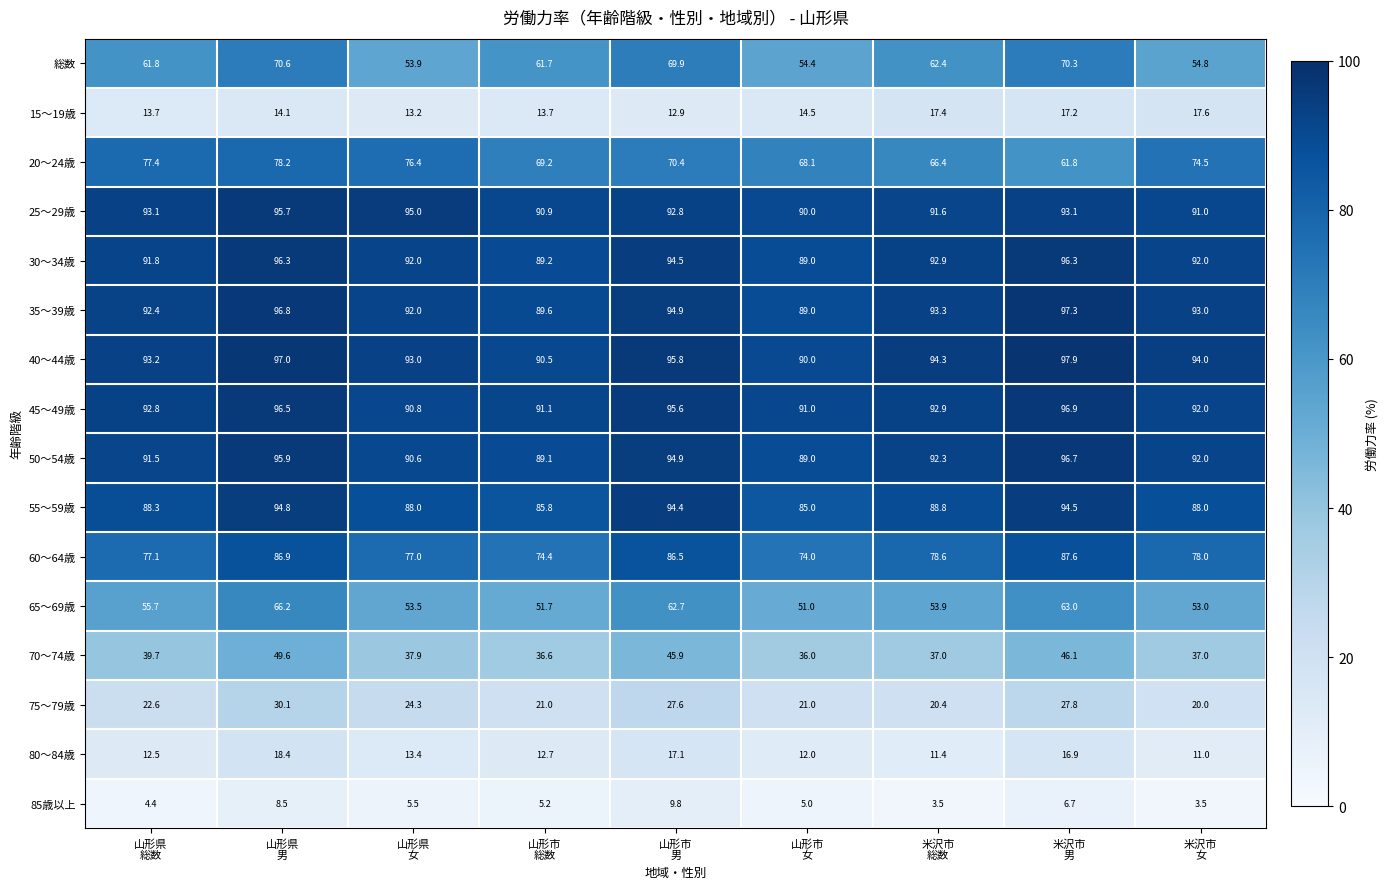

What is the maximum value shown in the chart?

97.9